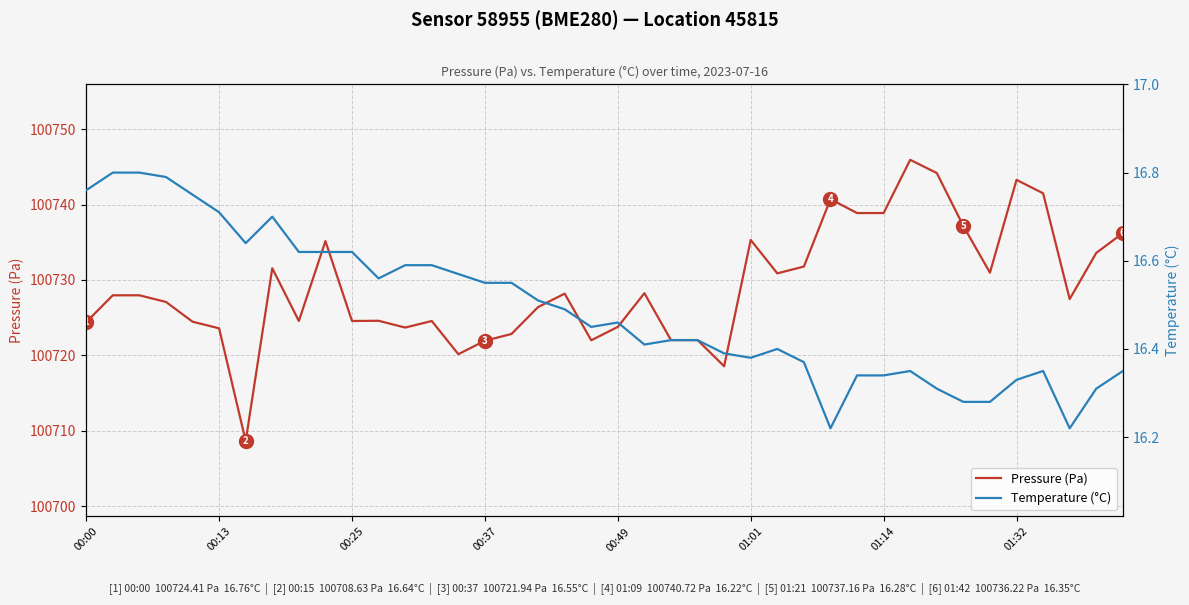

In Pressure (Pa), how many points are lower than both neighbors (excluding endpoints)?

10